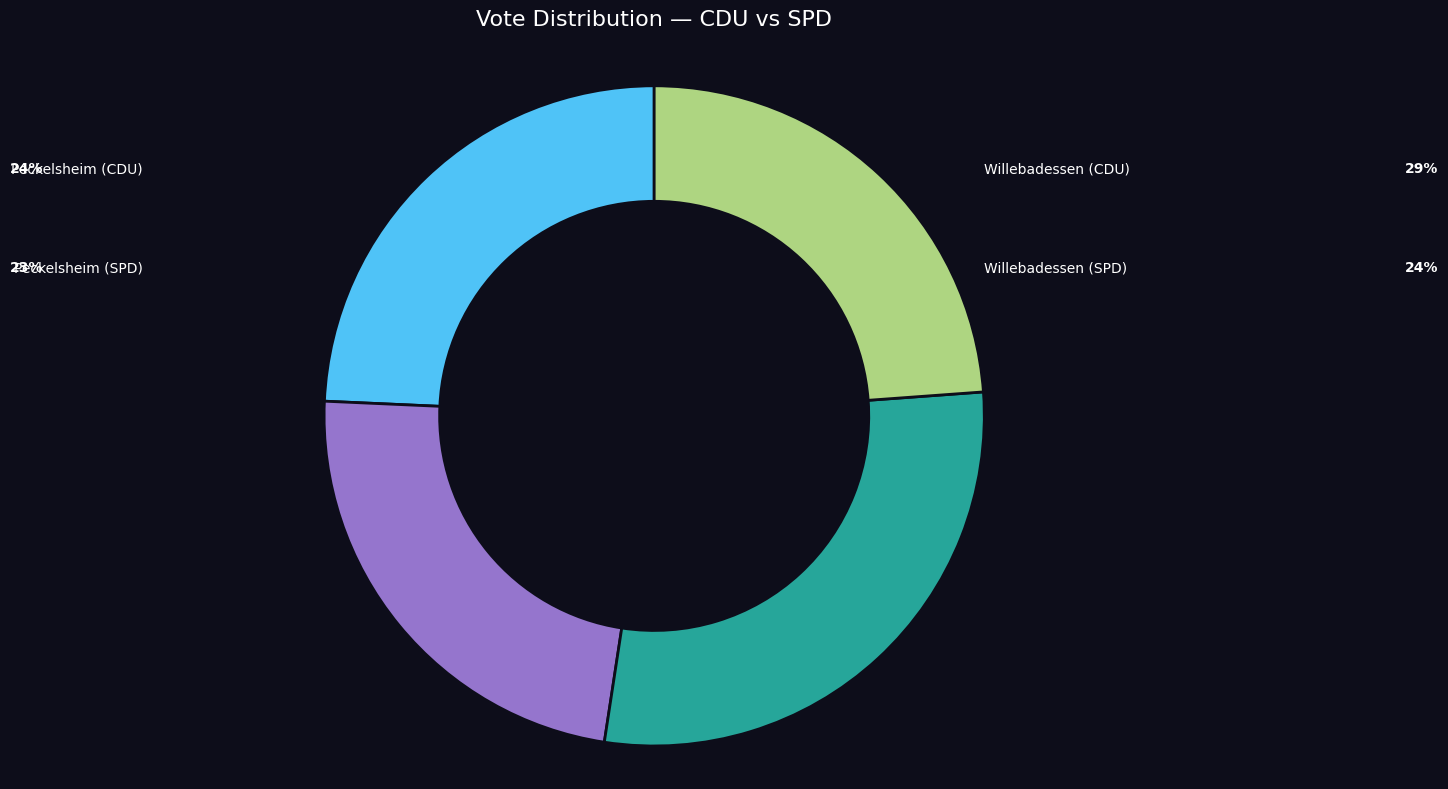

Is there any slice that represents more than half of the pie?

No